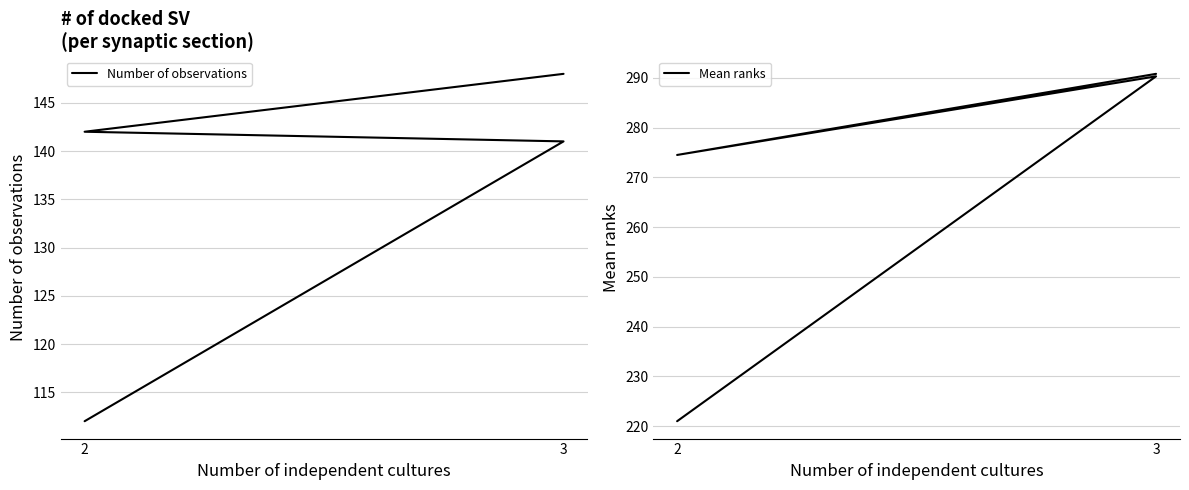

True or false: Mean ranks and Number of observations intersect in this chart.

False